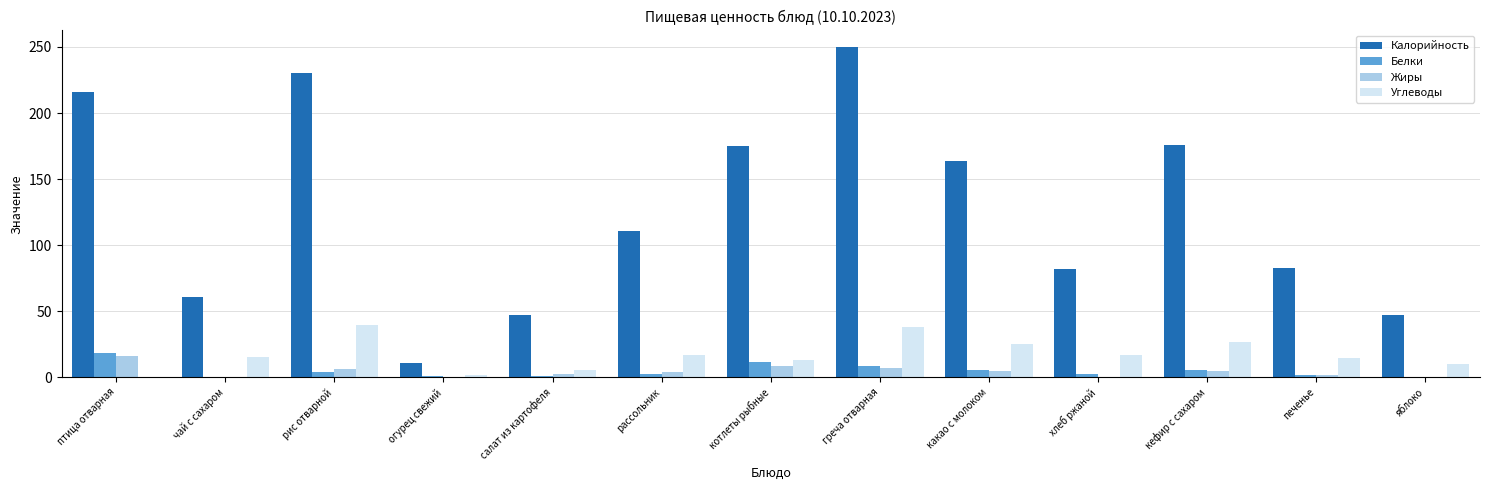

What is the sum of all Калорийность values?

1653.0